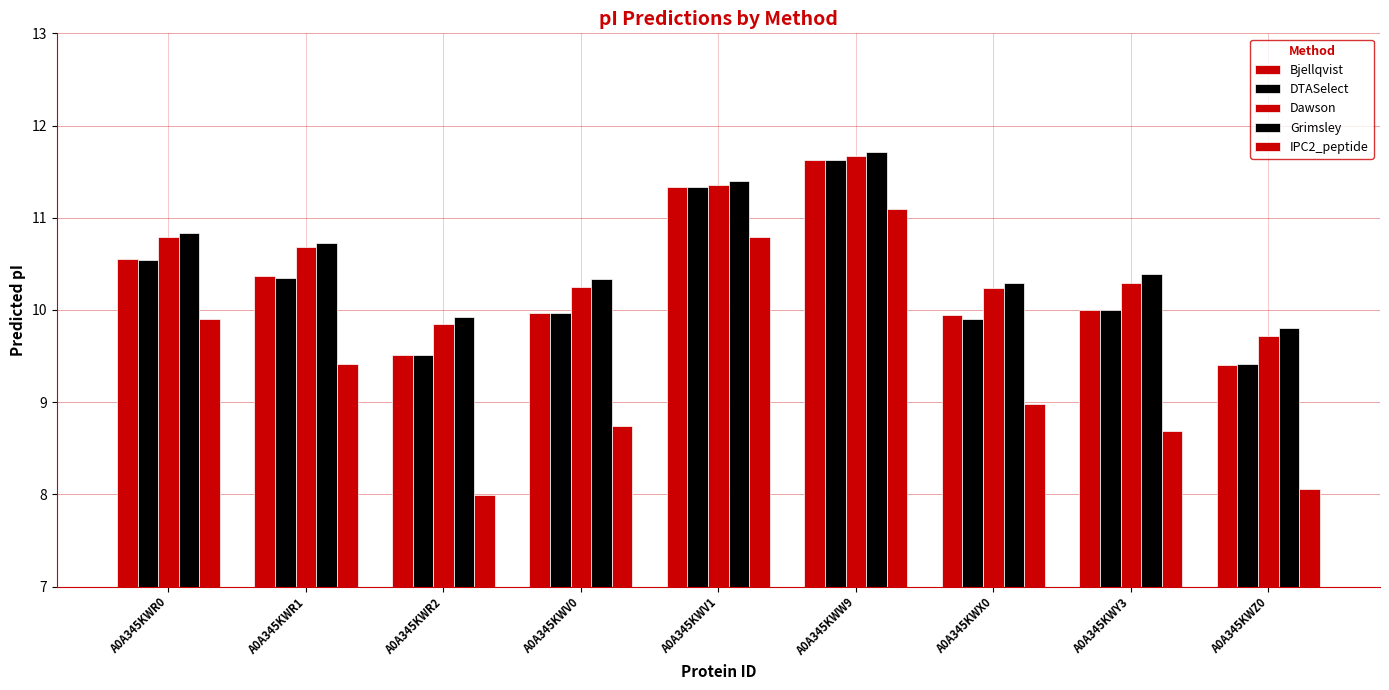

Rank the categories by Dawson value from lowest to highest.

A0A345KWZ0, A0A345KWR2, A0A345KWX0, A0A345KWV0, A0A345KWY3, A0A345KWR1, A0A345KWR0, A0A345KWV1, A0A345KWW9